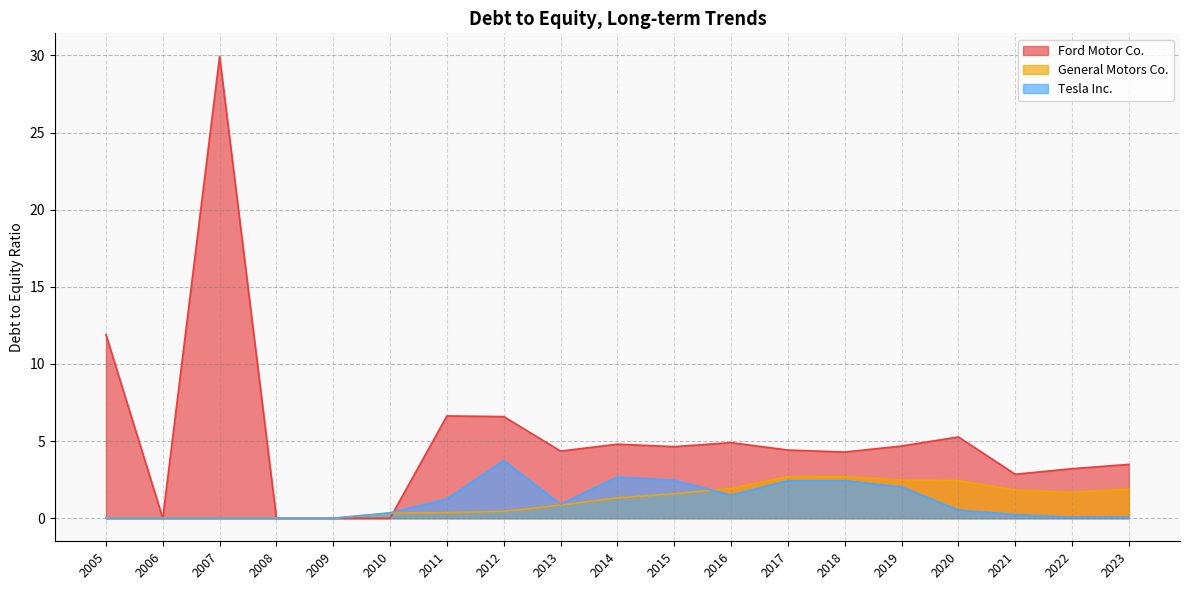

What is the average value of the General Motors Co. series?

1.2